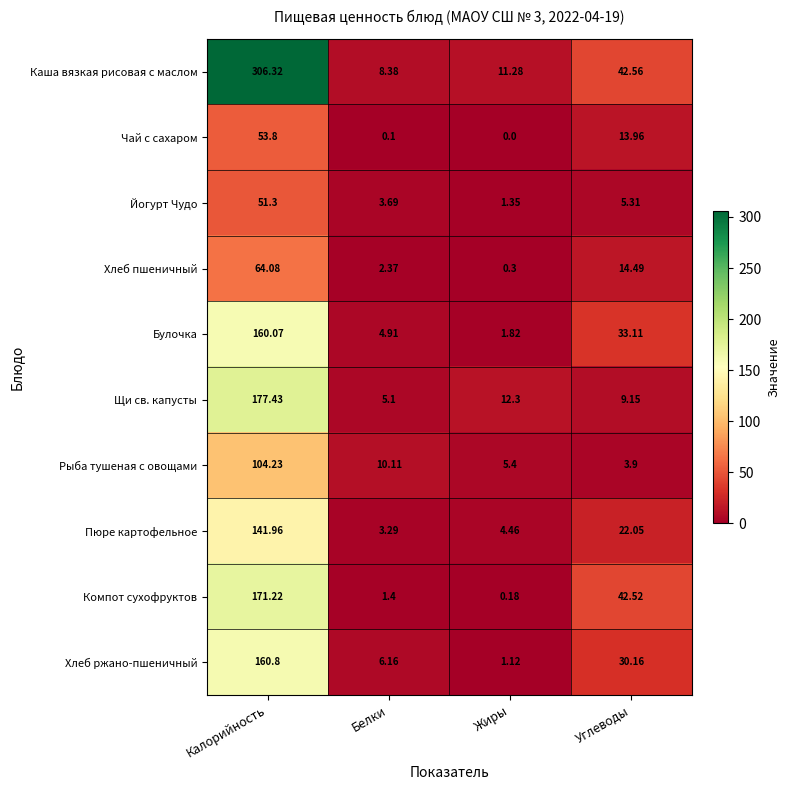

At which label does Рыба тушеная с овощами first exceed 10?

Калорийность